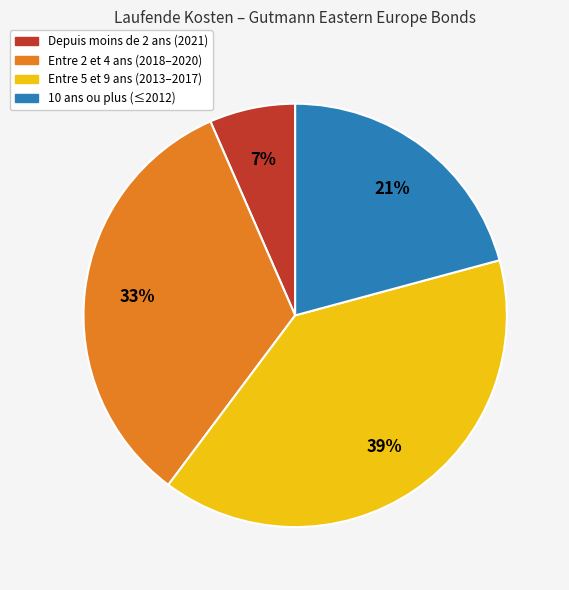

Is there any slice that represents more than half of the pie?

No